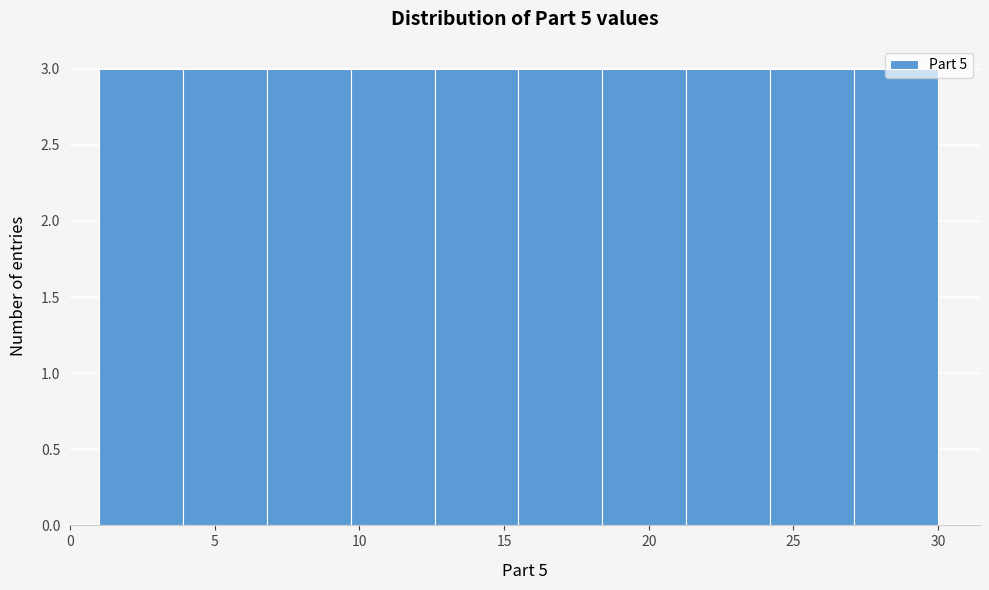

How tall is the bar that spans 12.6 to 15.5 on the x-axis? Neither the bar edges nor the heights are printed on the chart, so give them approximately, as read against the axes.

3